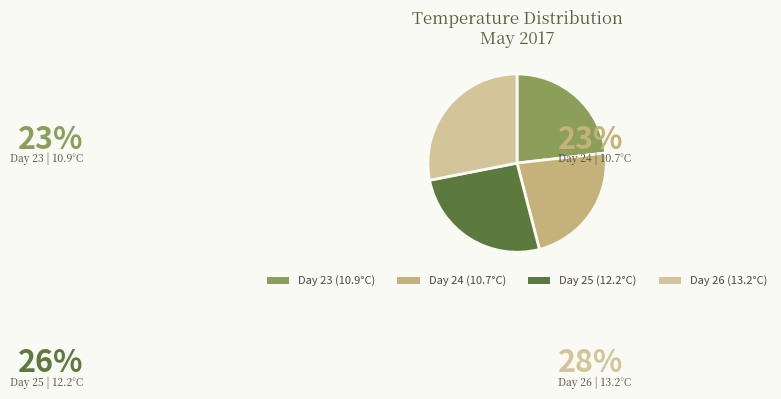

Which category has the biggest portion of the pie?

Day 26 (13.2°C)